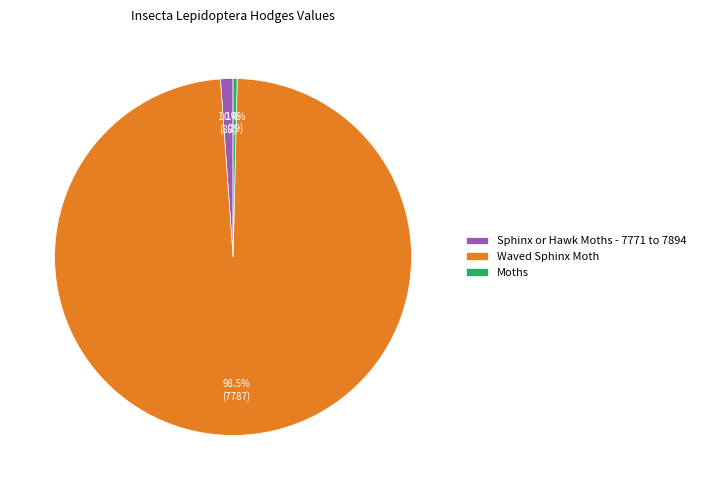

To the nearest percent, what is the average slice percentage?

33%